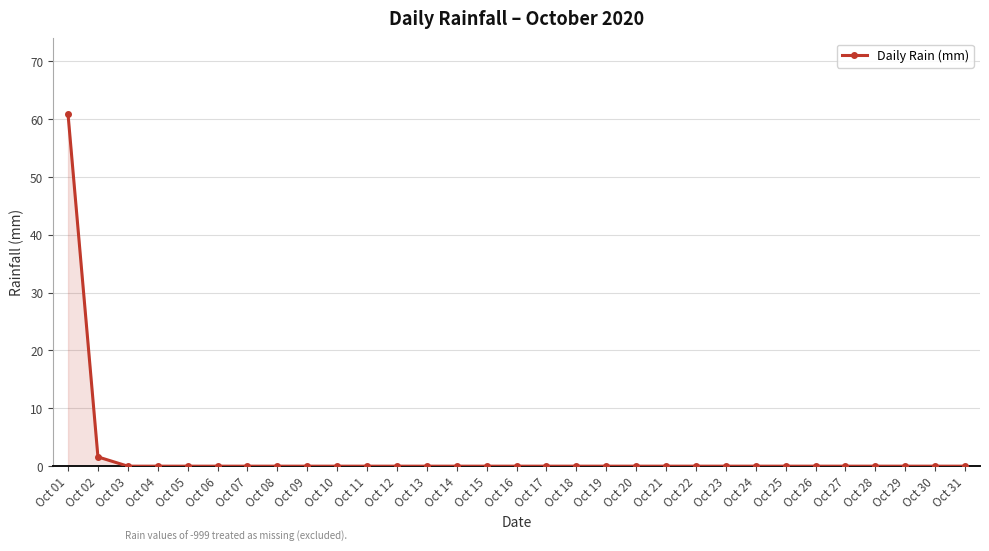

Where is the data nearest to the value 30?

Oct 02